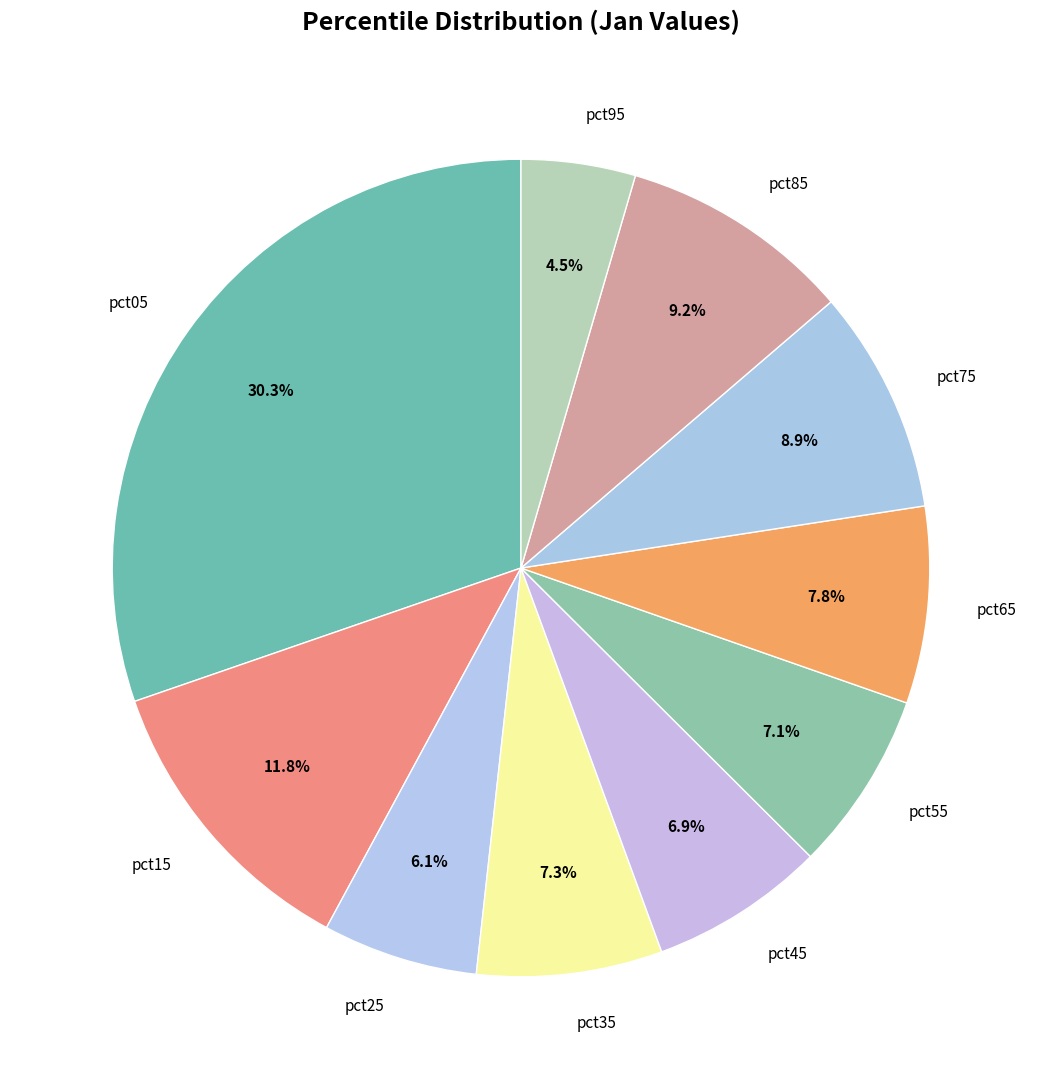

Count the number of slices in the pie.

10